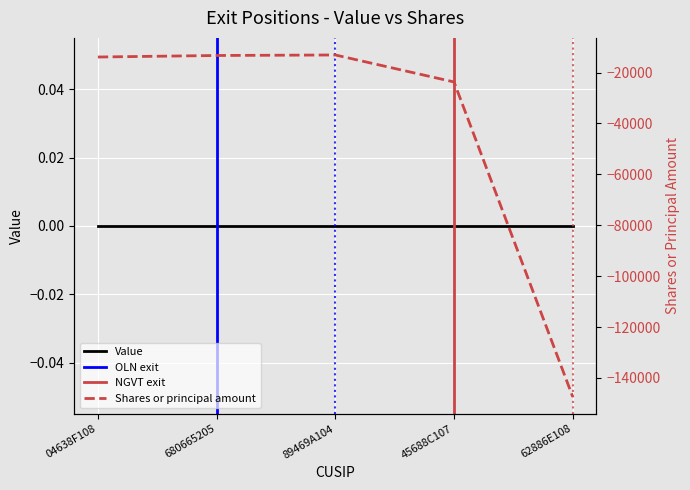

The value at 89469A104 is -23167. True or false?

False